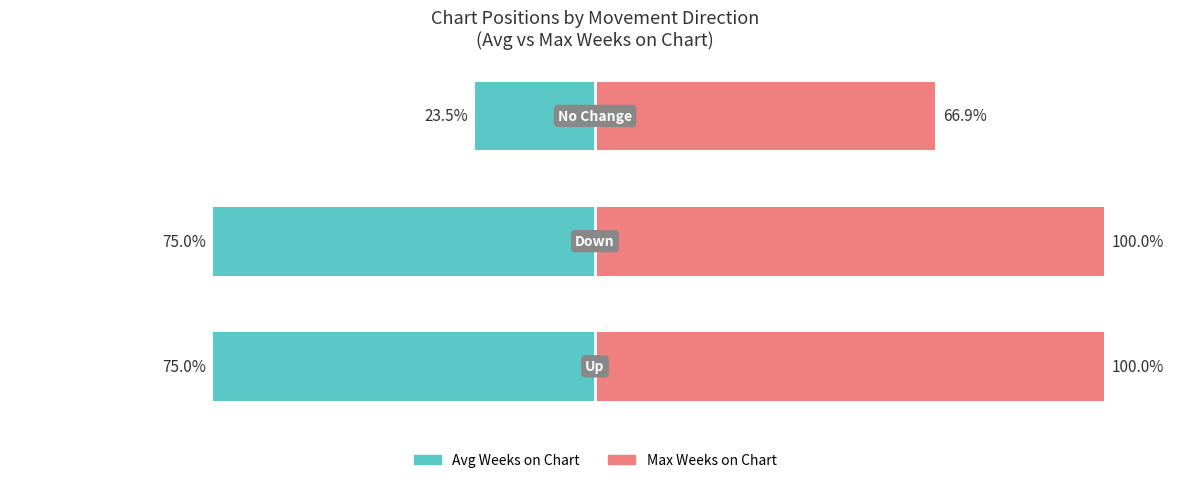

Are the bars grouped side by side (vs. stacked)?

Yes